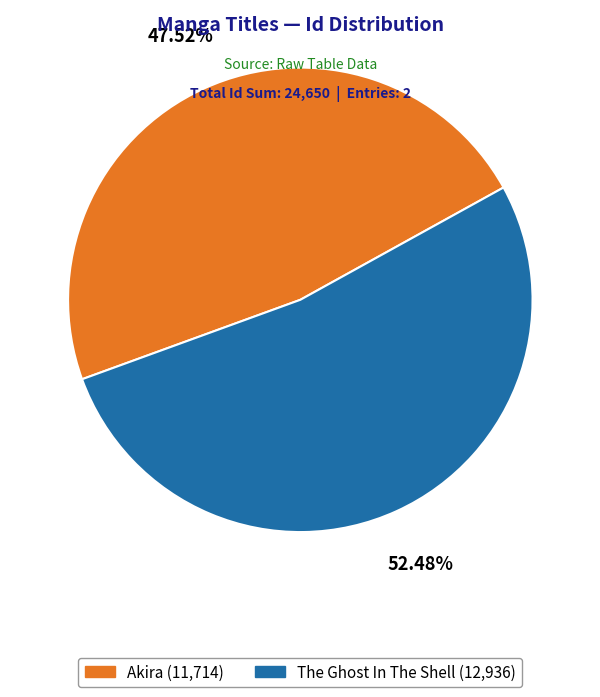

To the nearest percent, what portion does The Ghost In The Shell represent?

52%